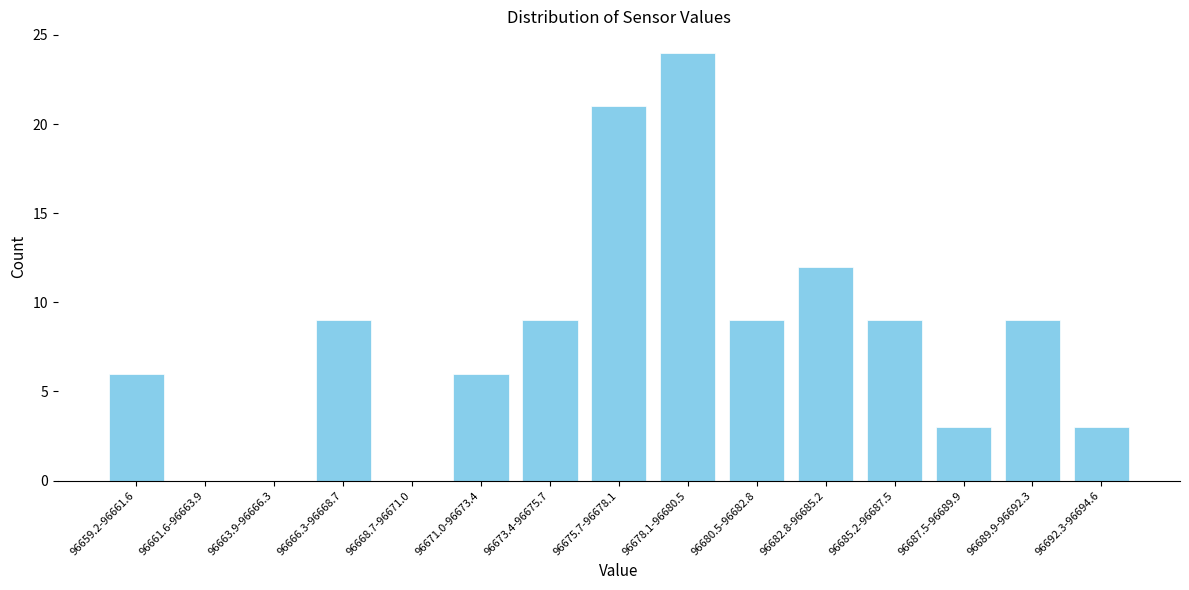

Reading left to right, extract all data points from this chart.

96659.2-96661.6=6	96661.6-96663.9=0	96663.9-96666.3=0	96666.3-96668.7=9	96668.7-96671.0=0	96671.0-96673.4=6	96673.4-96675.7=9	96675.7-96678.1=21	96678.1-96680.5=24	96680.5-96682.8=9	96682.8-96685.2=12	96685.2-96687.5=9	96687.5-96689.9=3	96689.9-96692.3=9	96692.3-96694.6=3